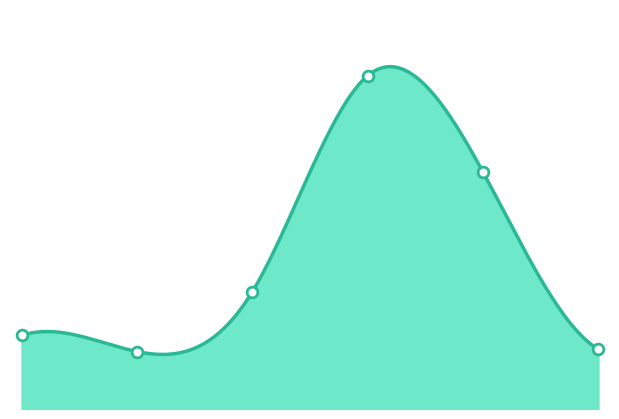

What is the ratio of the value at 4 to the value at 2?

2.0